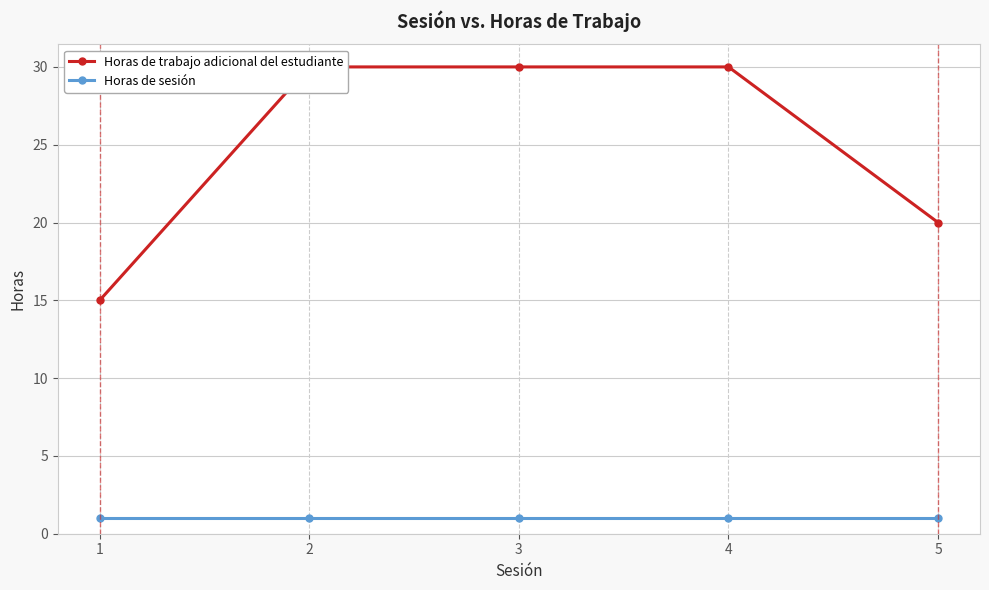

How many lines are shown in the chart?

2